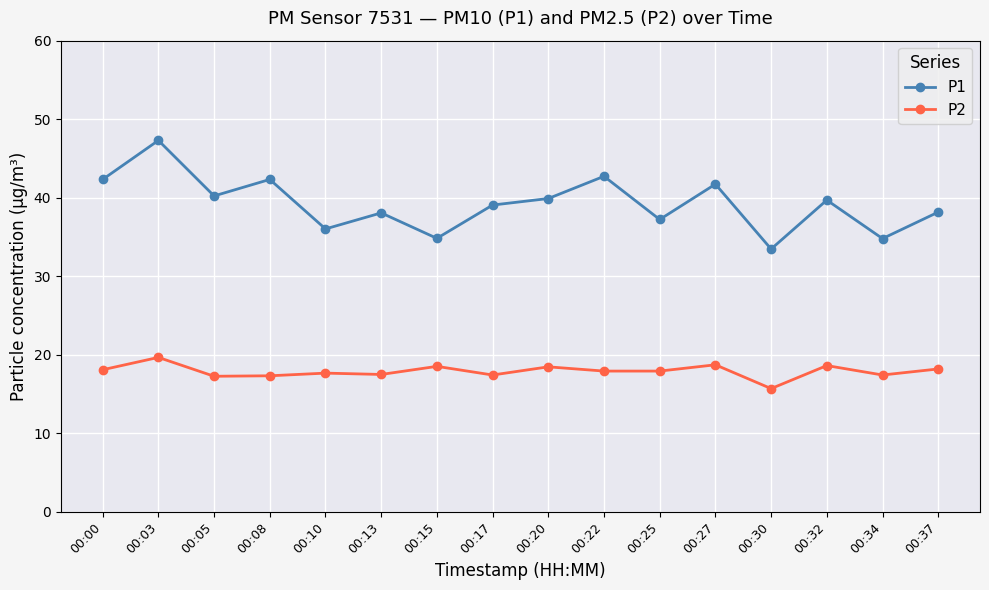

Between 00:03 and 00:25, which series saw the biggest shift?

P1